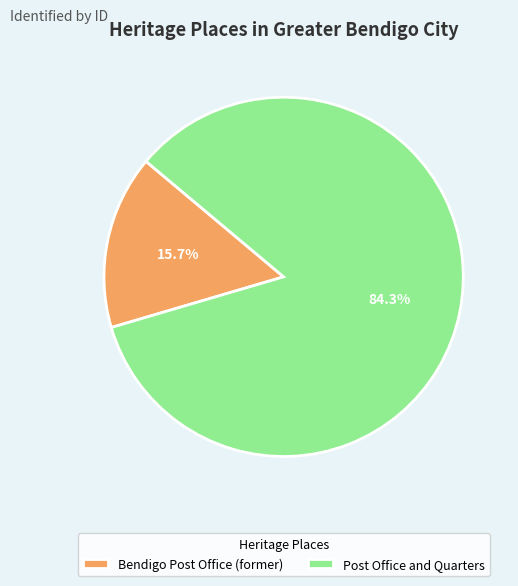

Count the number of slices in the pie.

2